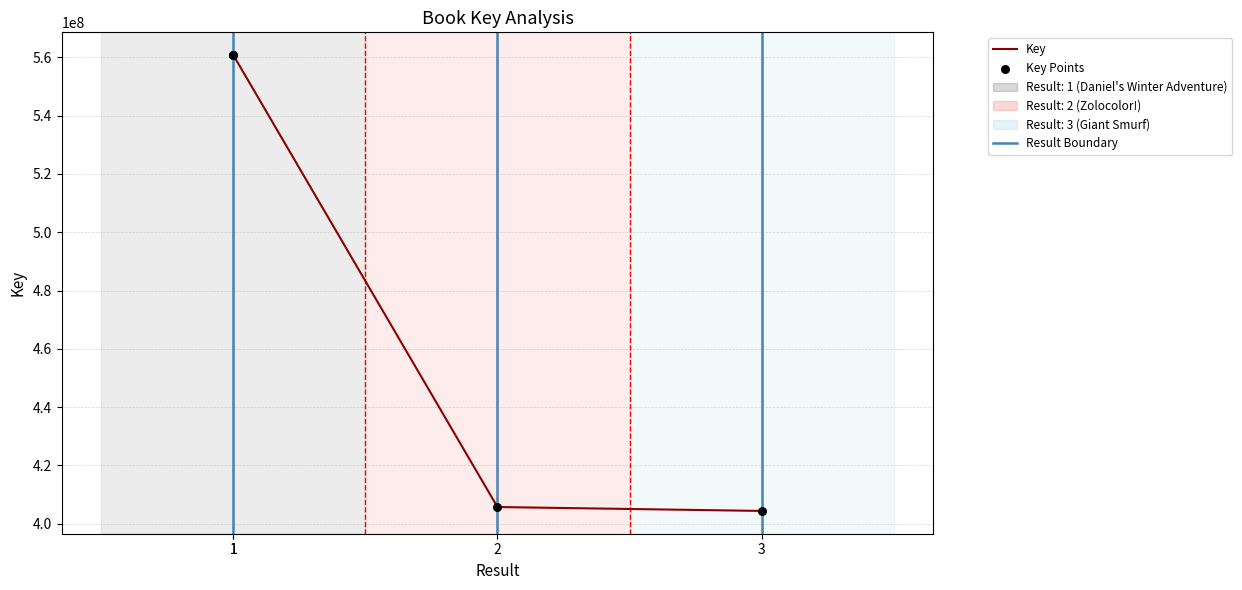

What are all the series names shown in the legend?

Key, Key Points